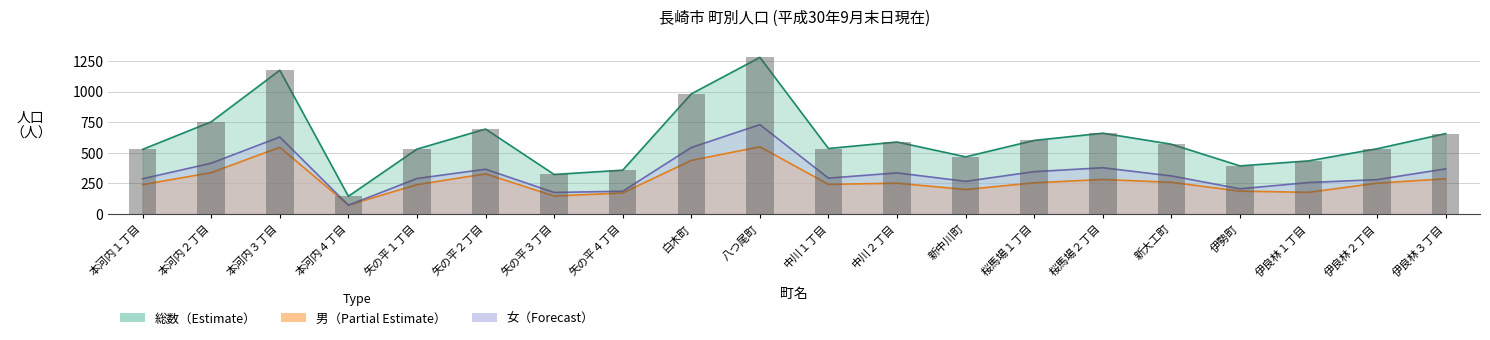

At how many categories does at least one series exceed 1207?

1